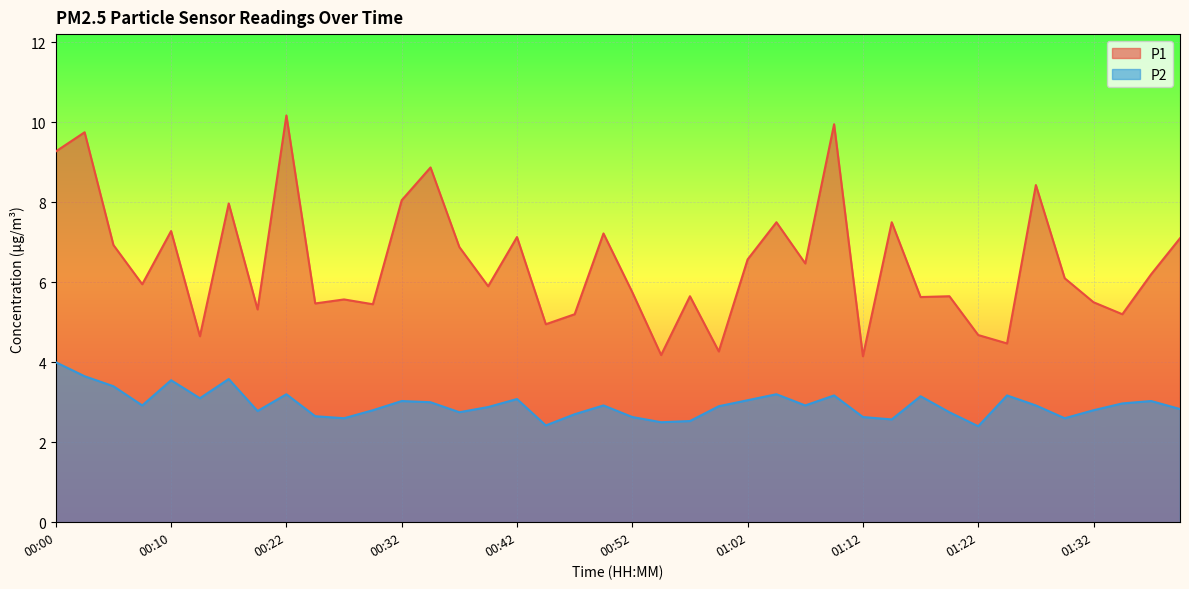

What is the smallest value displayed?

2.4